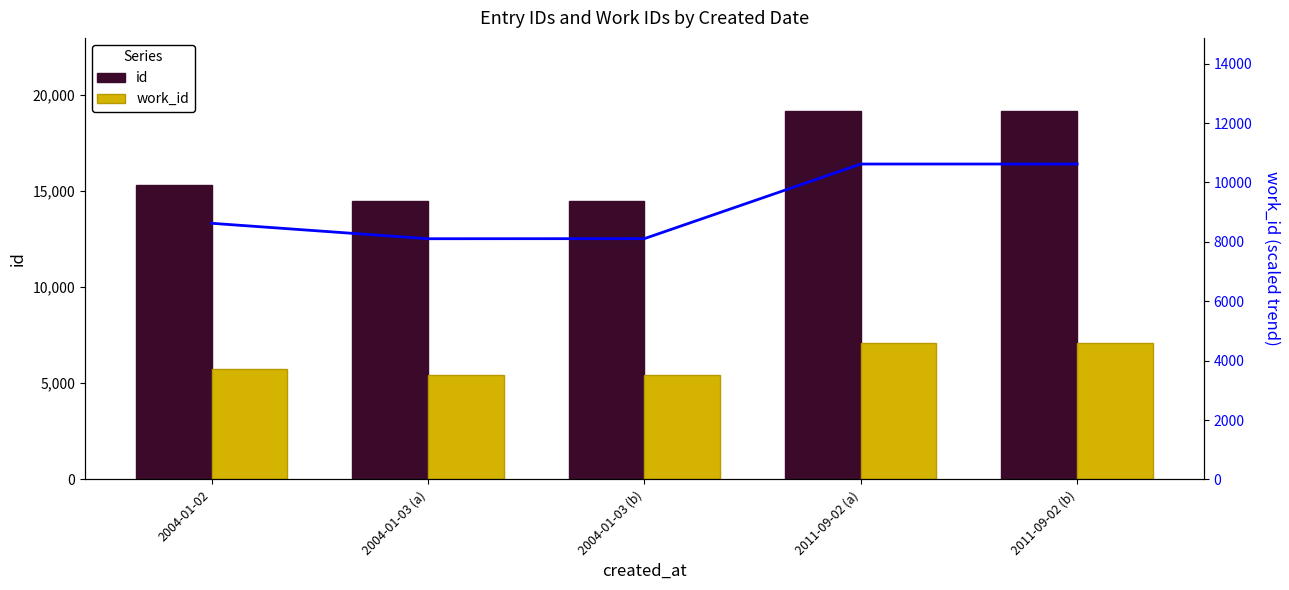

Reading left to right, transcribe all the data shown in this chart.

id: 15328.0	14497.0	14500.0	19129.0	19130.0
work_id: 5750.0	5403.0	5405.0	7080.0	7080.0
work_id trend (×1.5): 8625.0	8104.5	8107.5	10620.0	10620.0